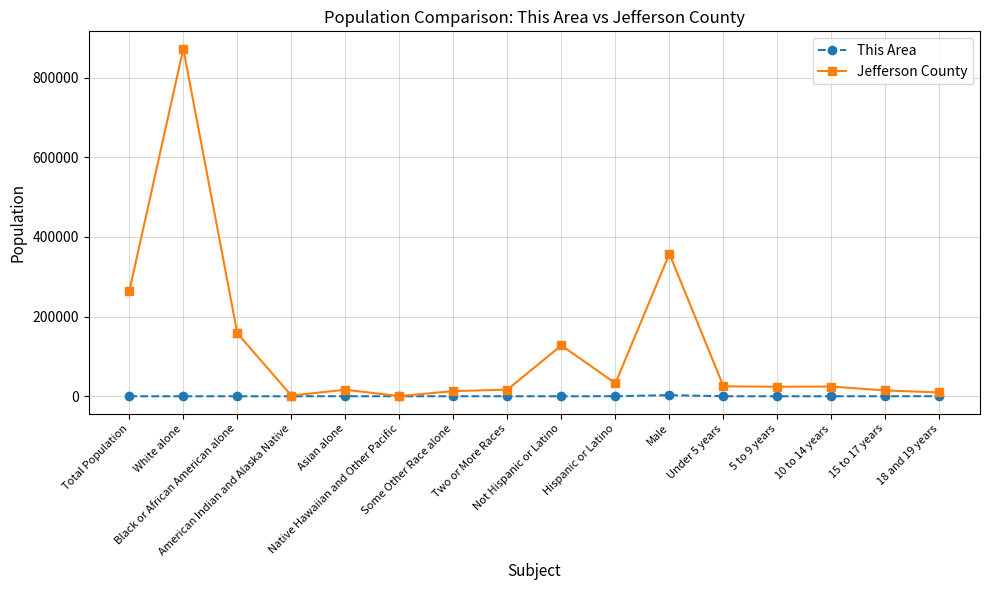

Rank the series by their maximum value, from highest to lowest.

Jefferson County, This Area